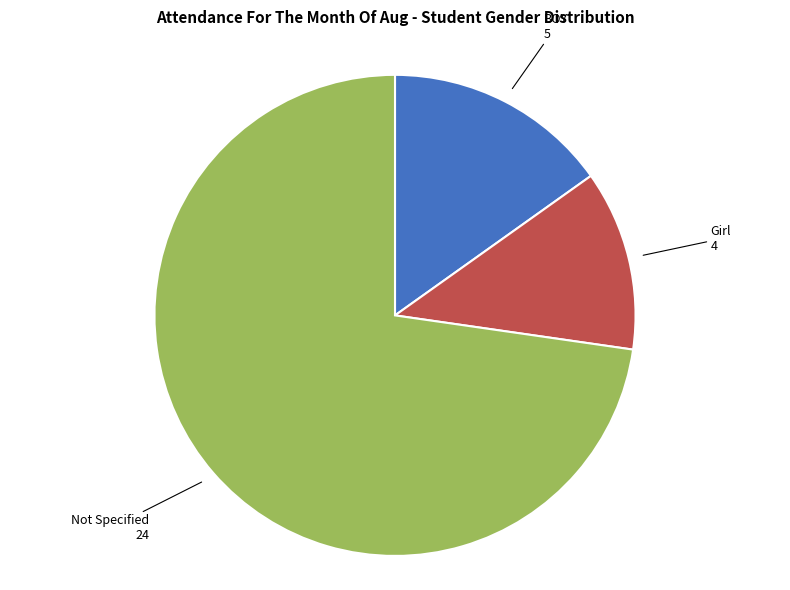

Is there any slice that represents more than half of the pie?

Yes